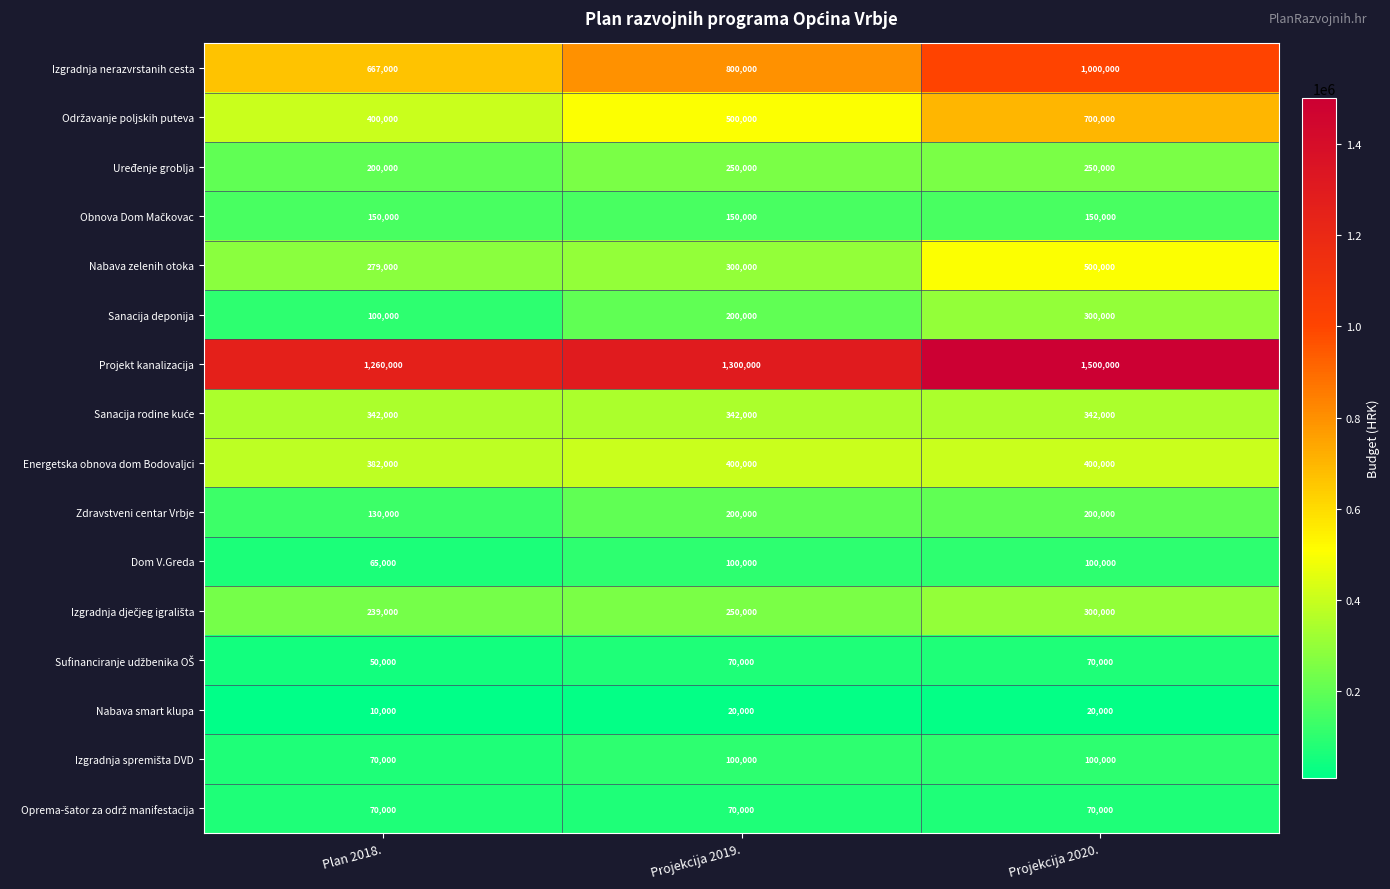

The Izgradnja nerazvrstanih cesta series shows 1013043 at Plan 2018.. True or false?

False